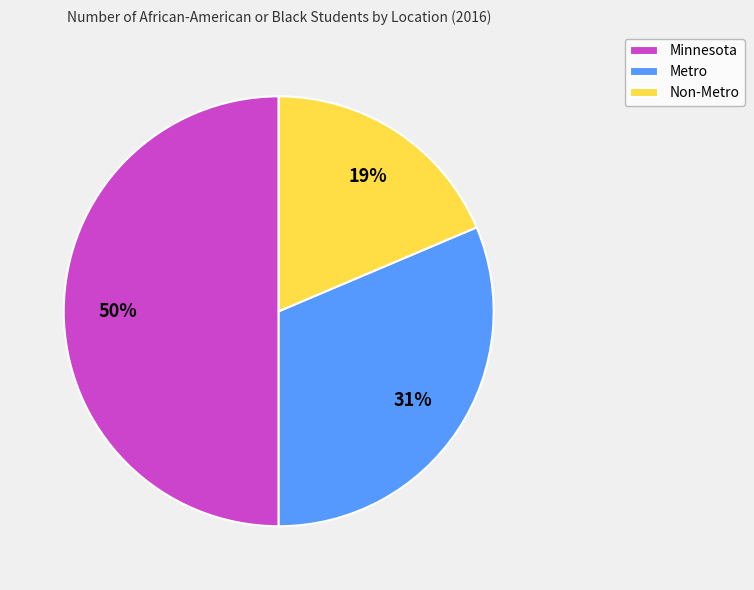

Is it true that Non-Metro is 19% of the pie?

True